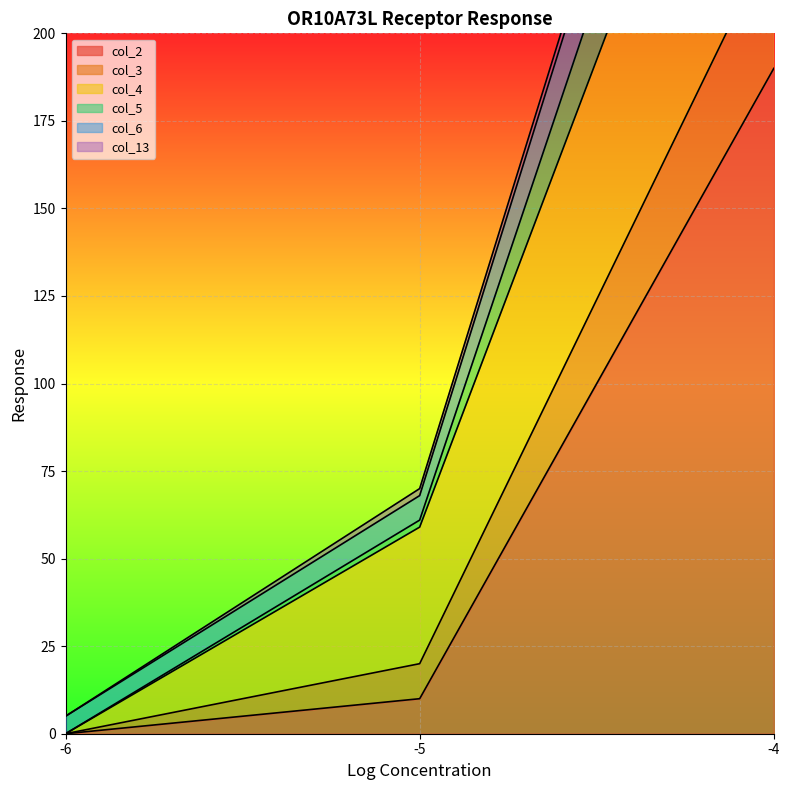

Read the col_6 value at -6.

5